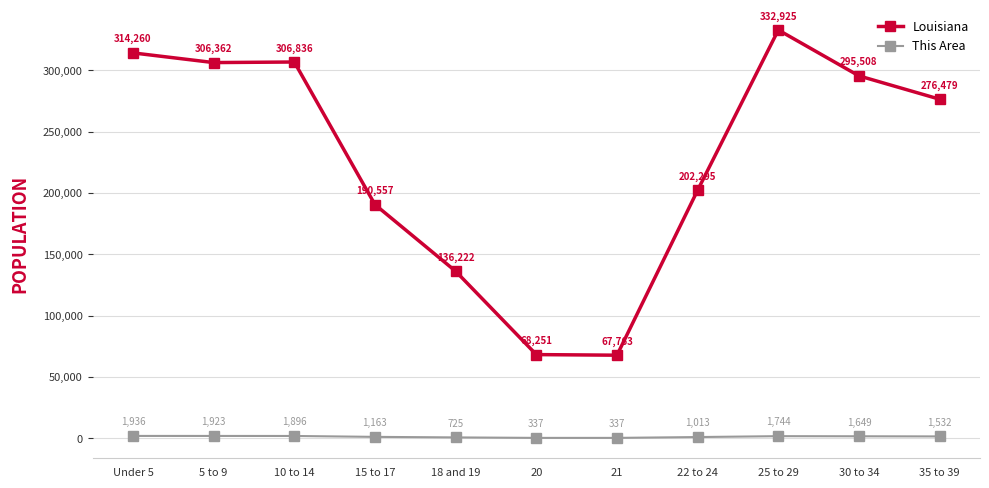

At which label does This Area first exceed 1532?

Under 5